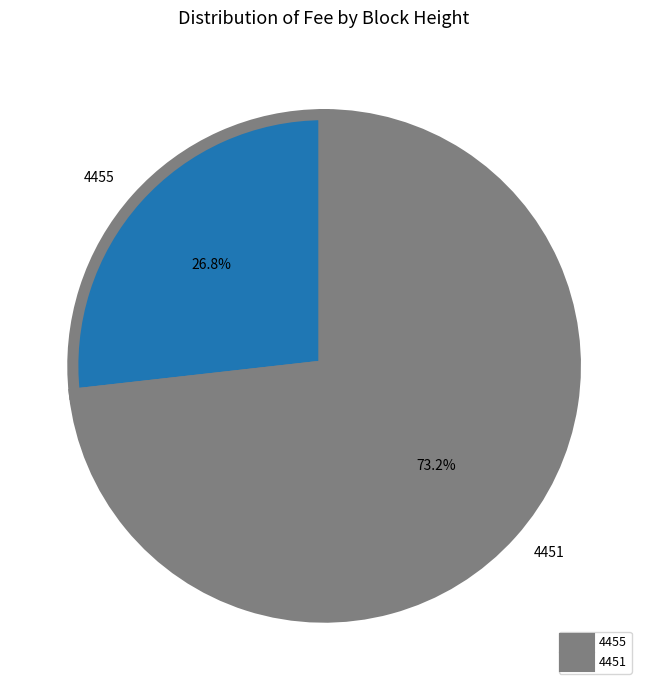

Count the number of slices in the pie.

2